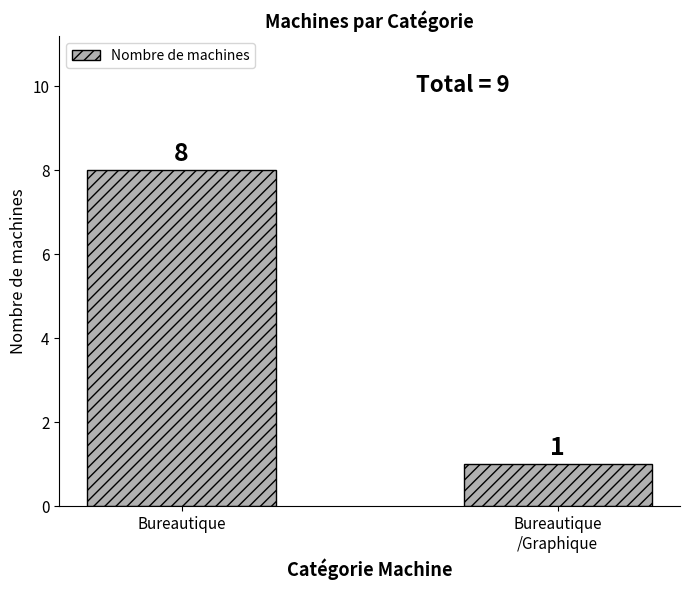

What is the label of the 1st bar from the right?

Bureautique
/Graphique